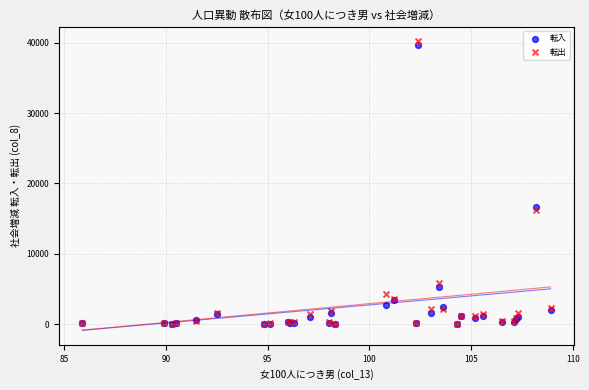

What are all the series names shown in the legend?

転入, 転出